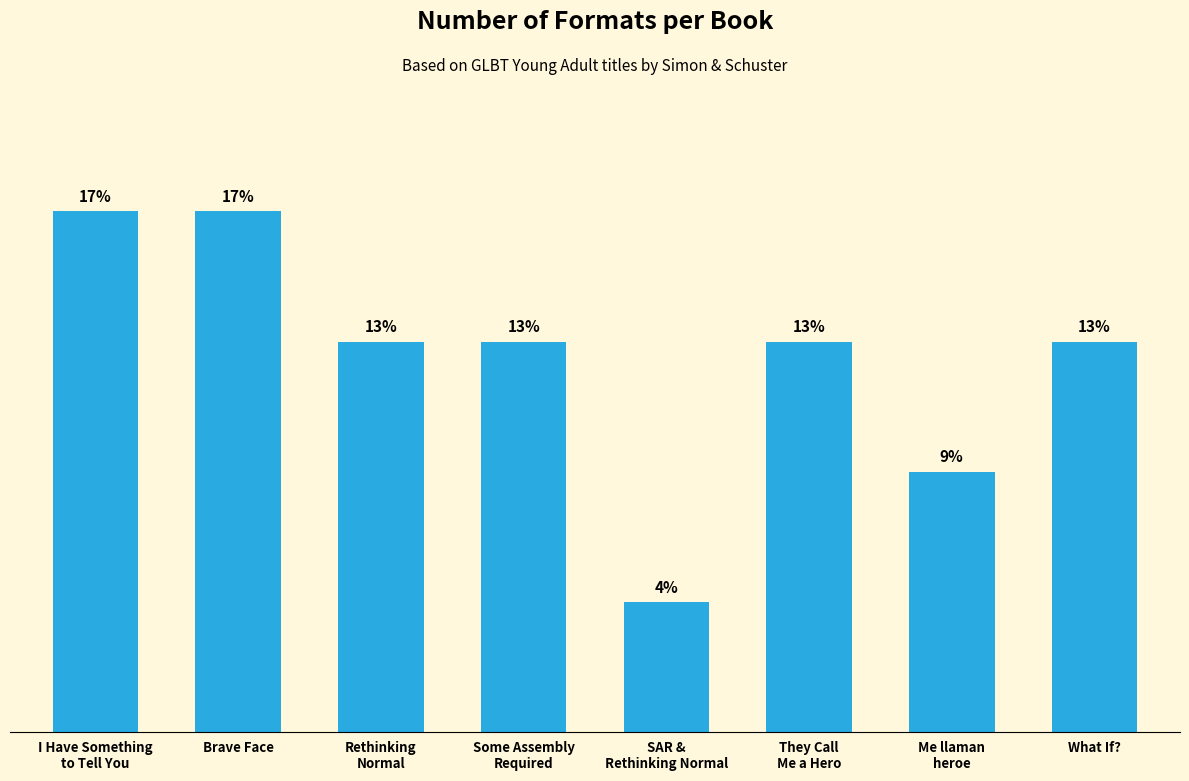

Are the bars grouped side by side (vs. stacked)?

No